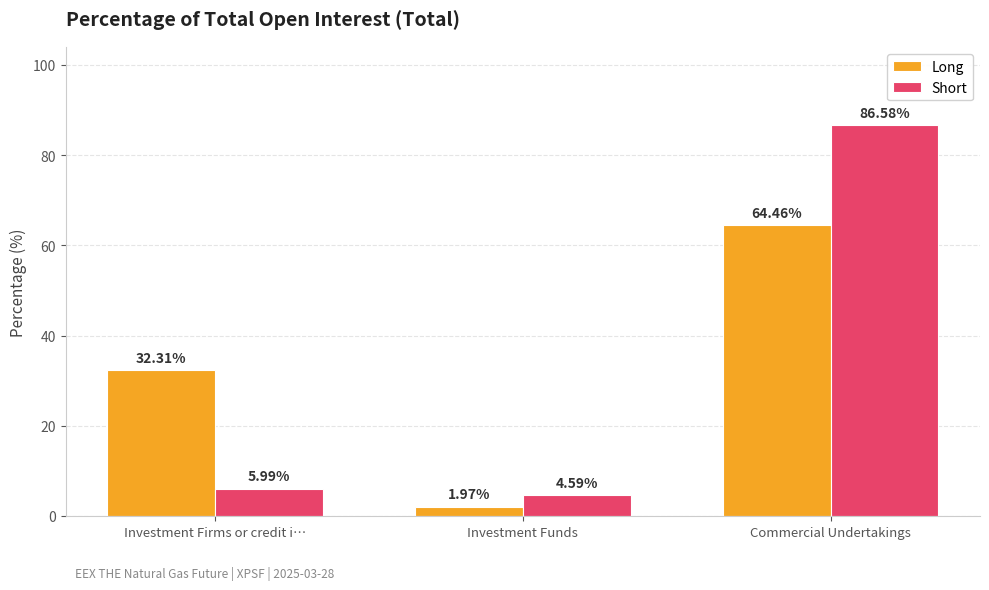

At which label does Short first exceed 5?

Investment Firms or credit i…